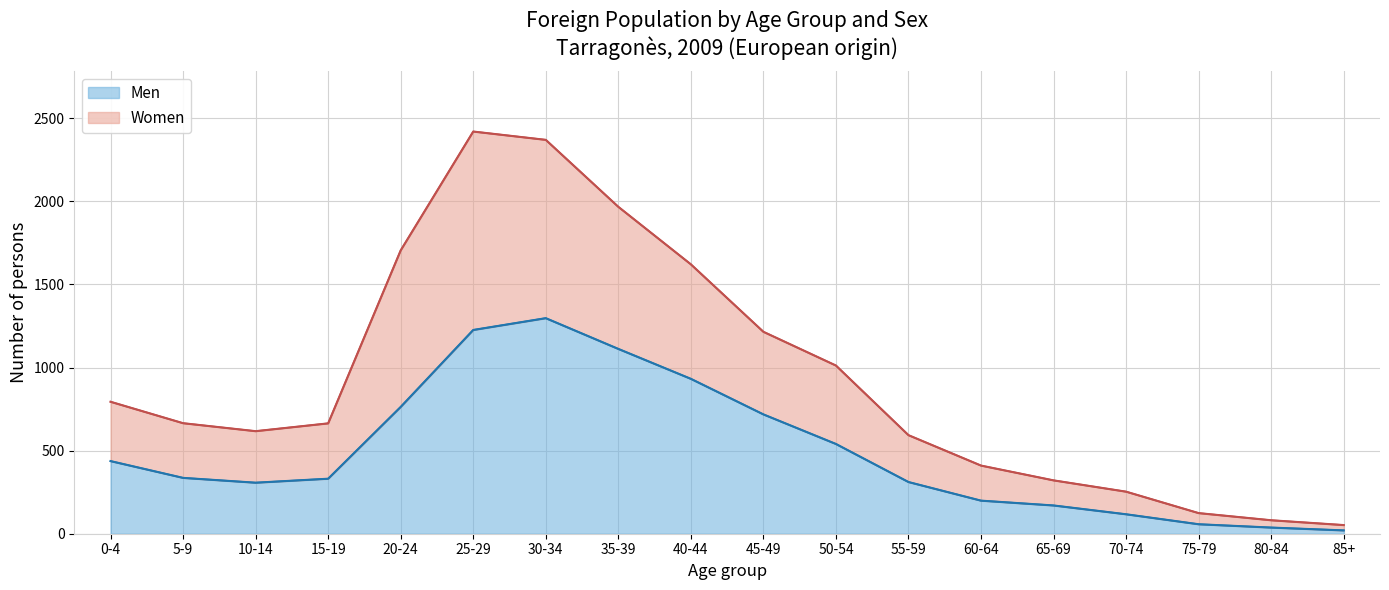

What is the spread (max minus min) of values at 55-59?

282